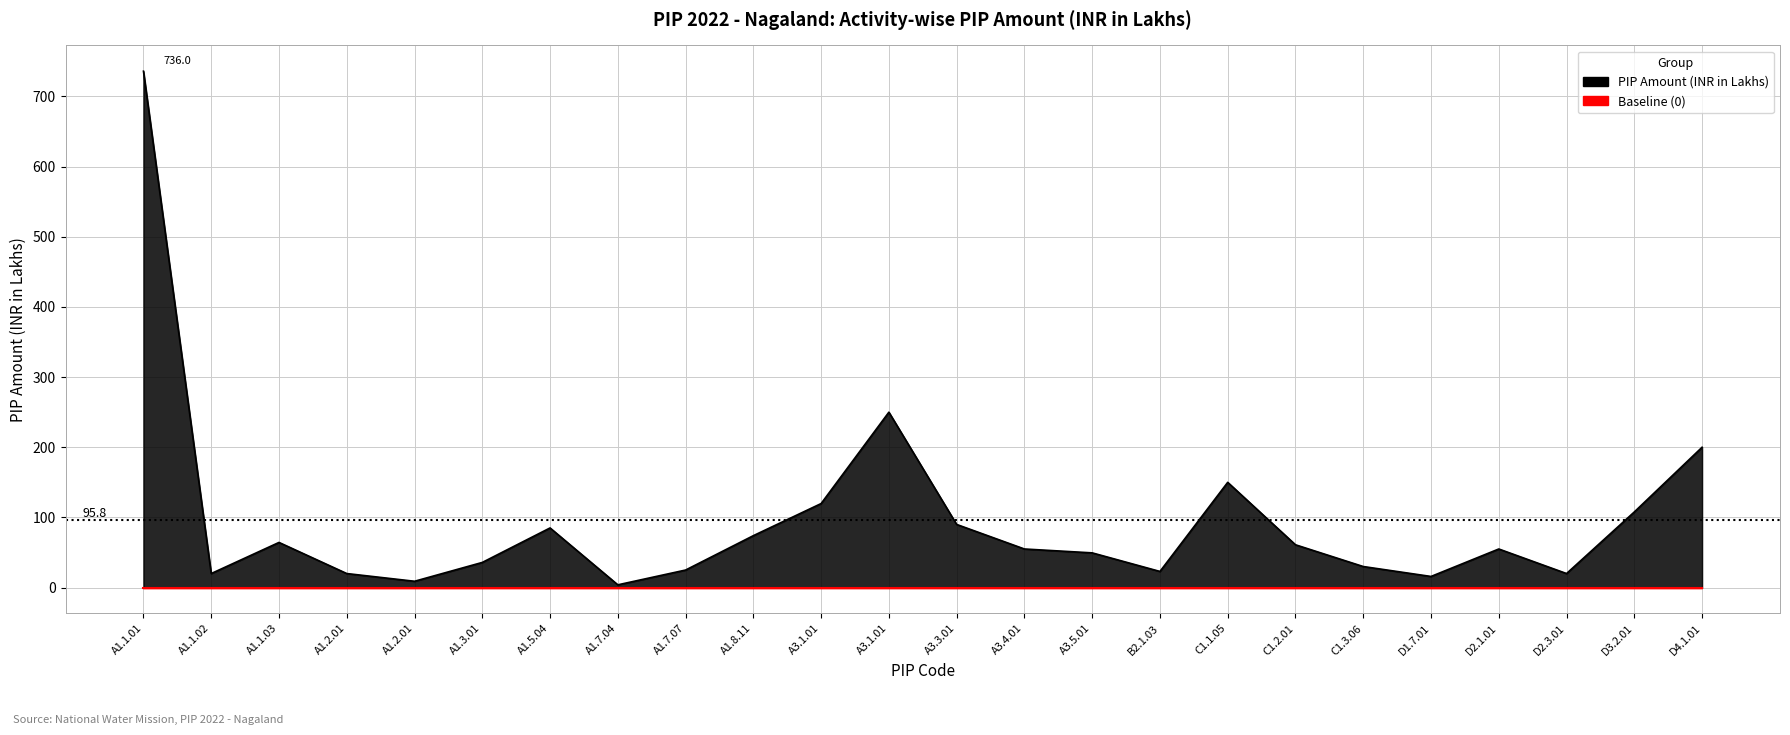

At which category does the data reach its first local valley?

A1.1.02